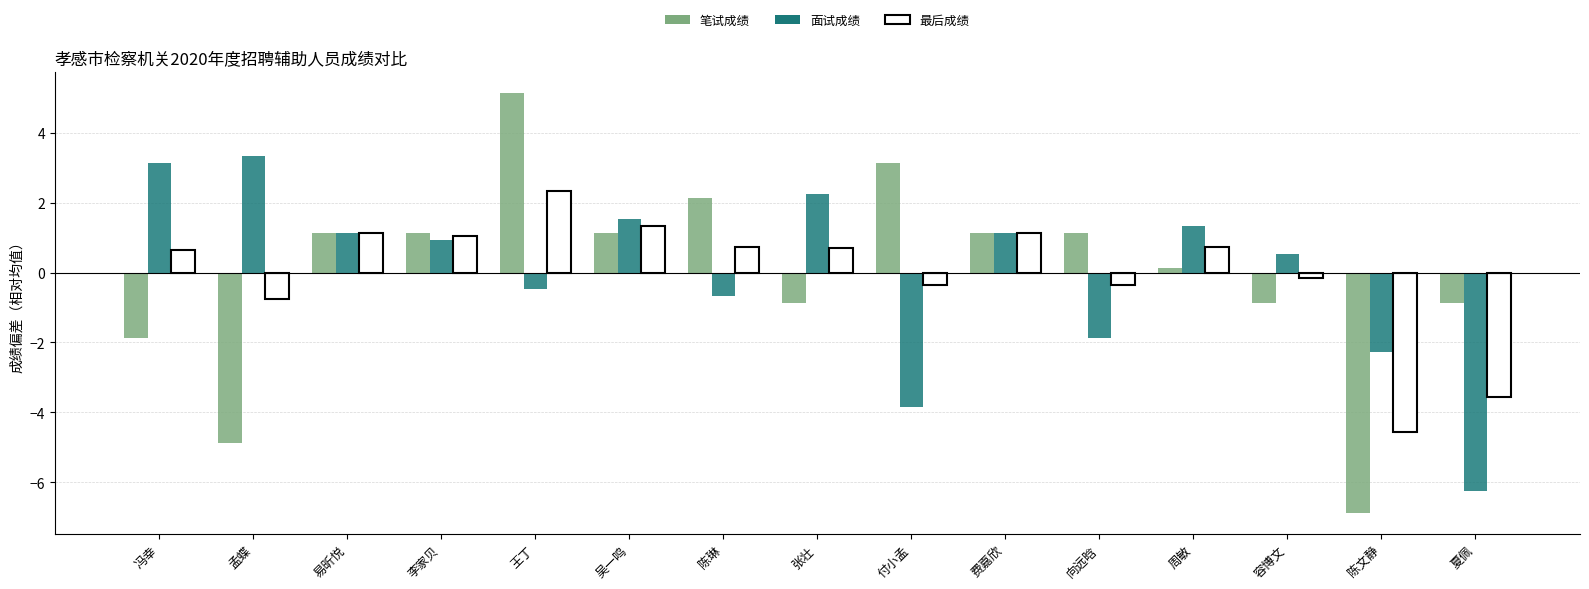

What are all the series names shown in the legend?

笔试成绩, 面试成绩, 最后成绩